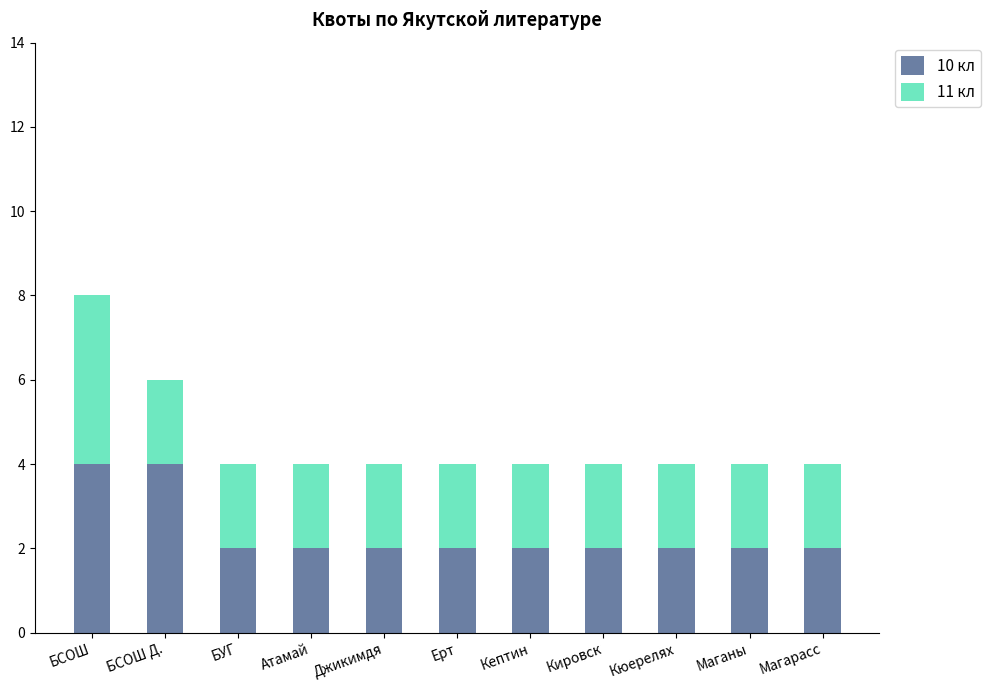

The 10 кл series shows 2 at Джикимдя. True or false?

True